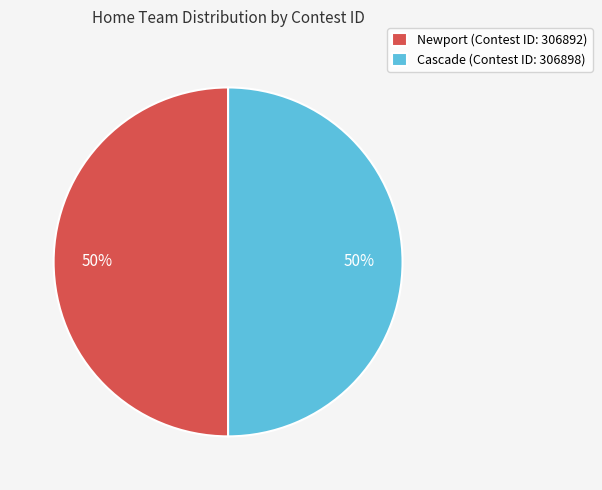

How many slices are in this pie chart?

2